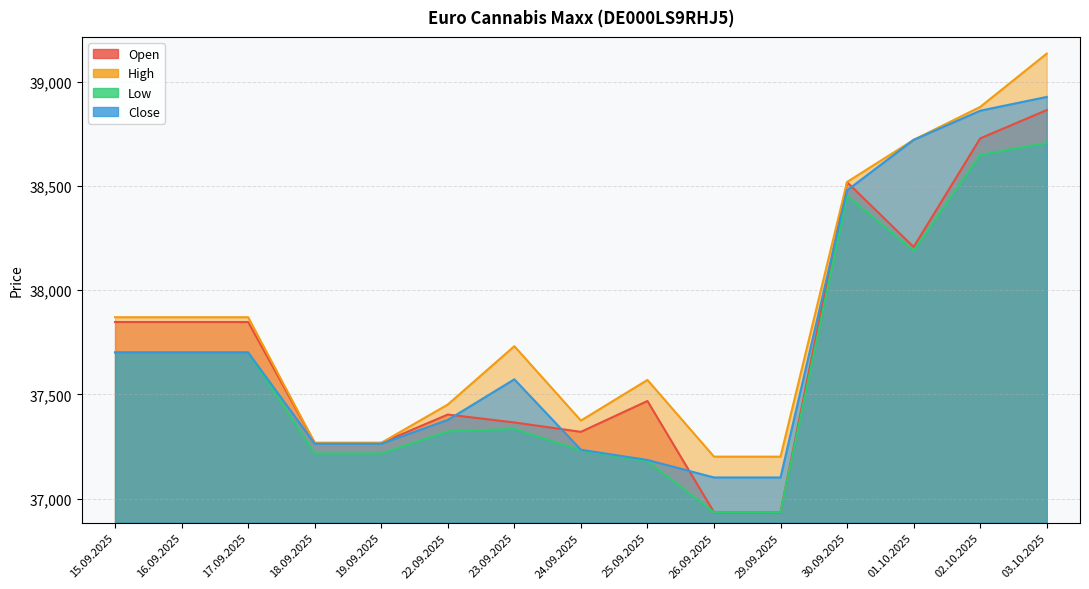

How many values in the Open series are below 37468?

7